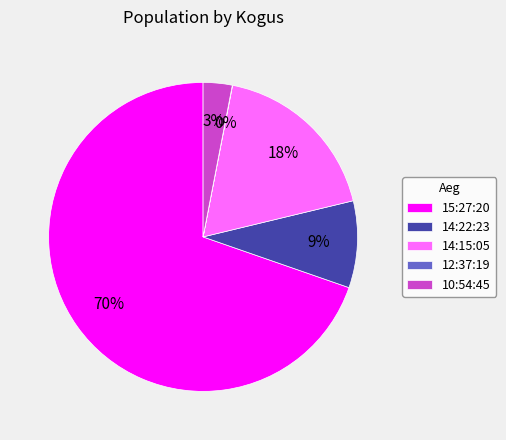

Which has a higher value, 15:27:20 or 14:22:23?

15:27:20